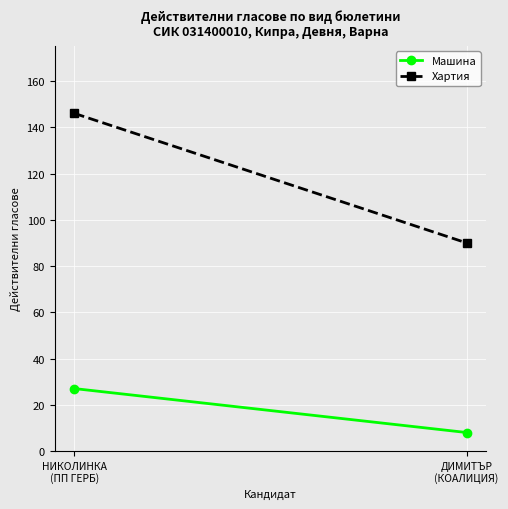

How many lines are shown in the chart?

2